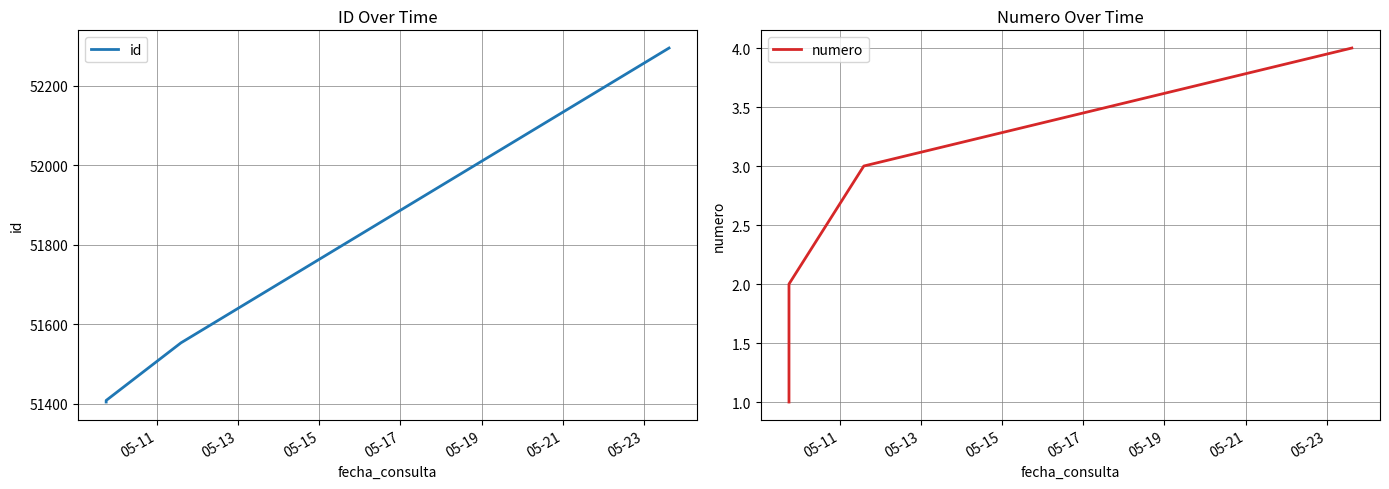

What are all the series names shown in the legend?

id, numero